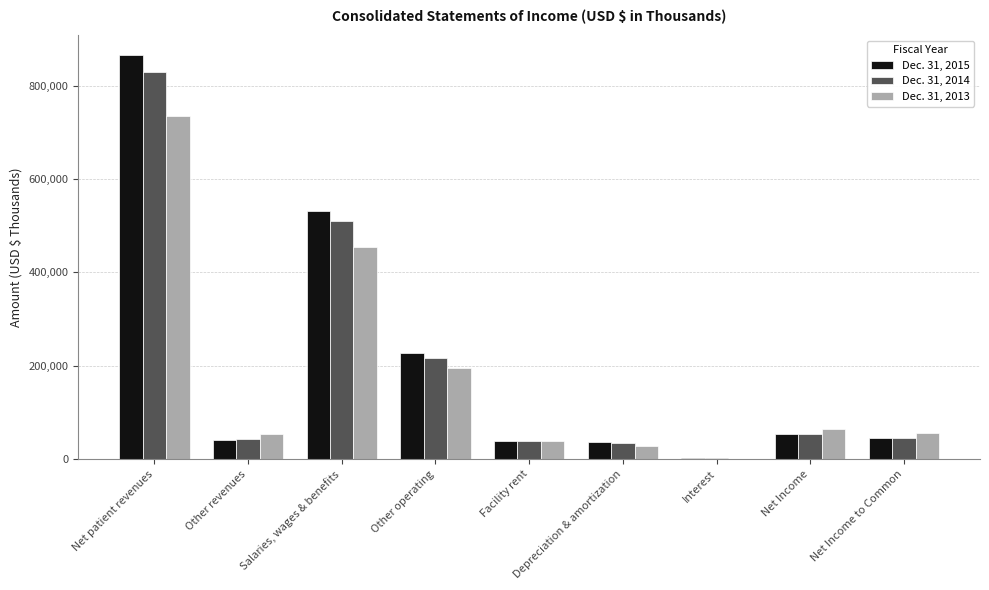

The value of Dec. 31, 2015 at Net Income is 82381. True or false?

False